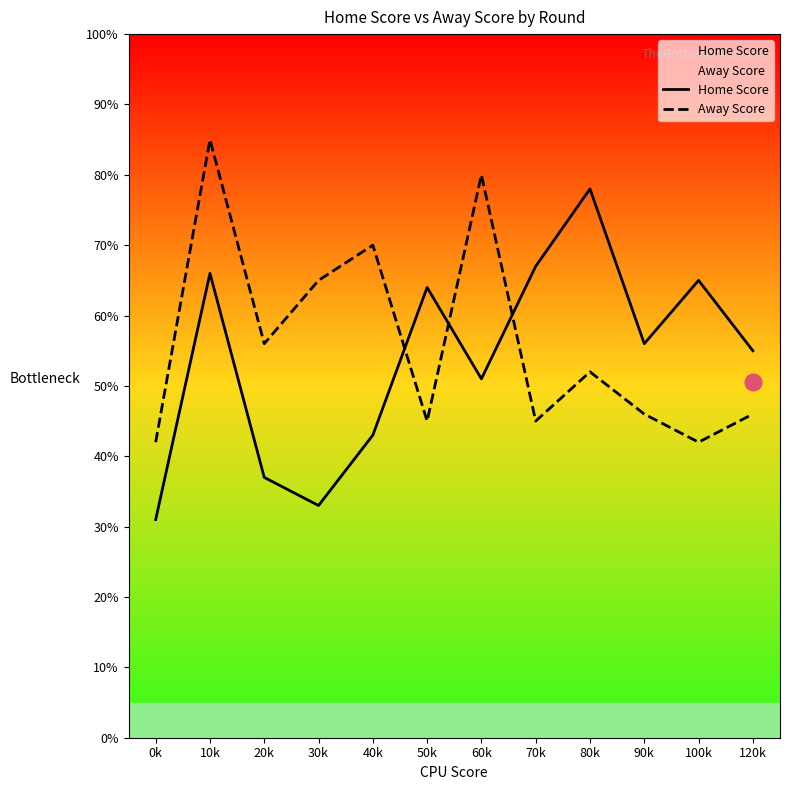

Which series has the largest total across all categories?

Away Score